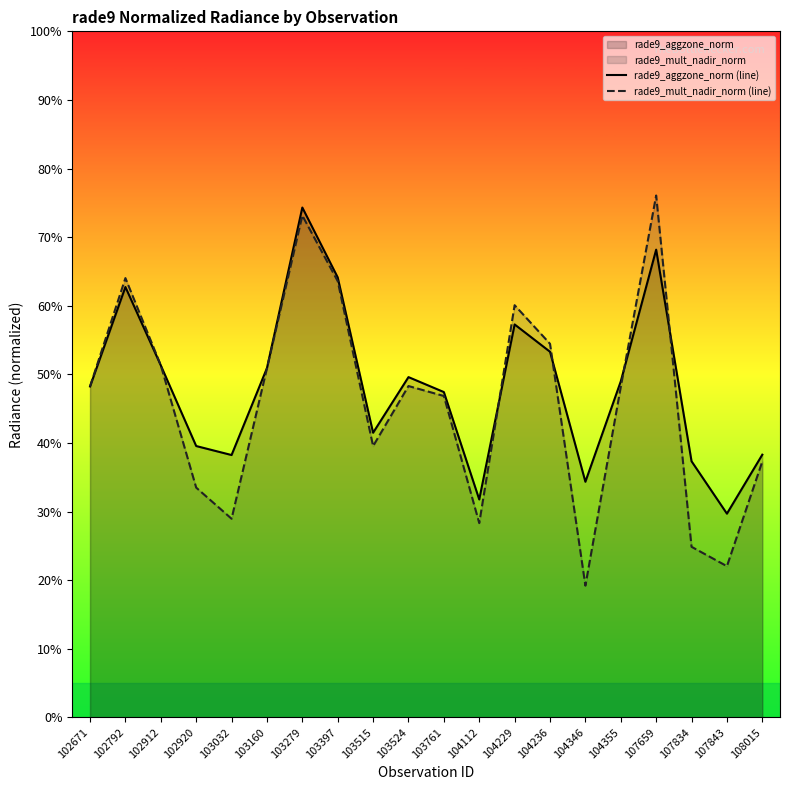

How many values in the rade9_mult_nadir_norm (line) series are below 48?

9